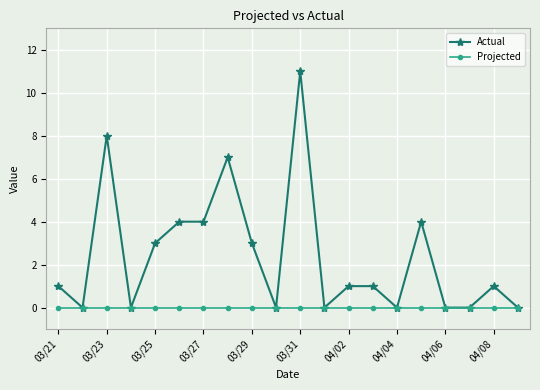

Which series has the widest spread of values?

Actual